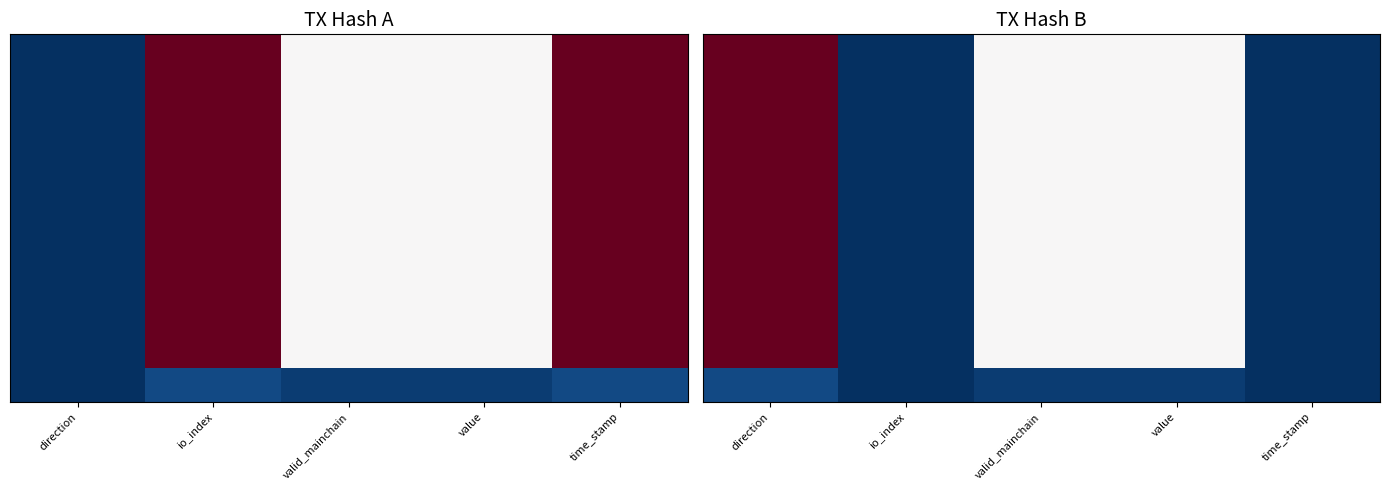

Count the number of categories in the chart.

5